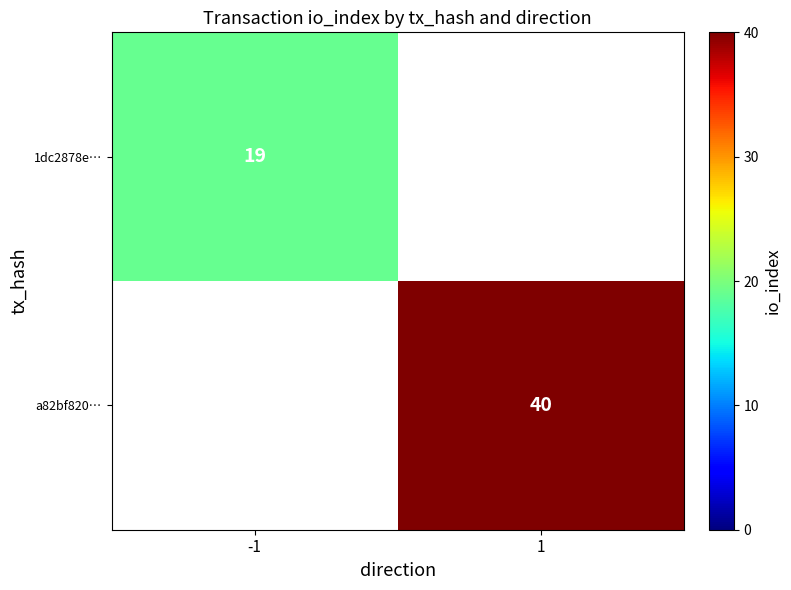

The 1dc2878e… series shows 34 at -1. True or false?

False